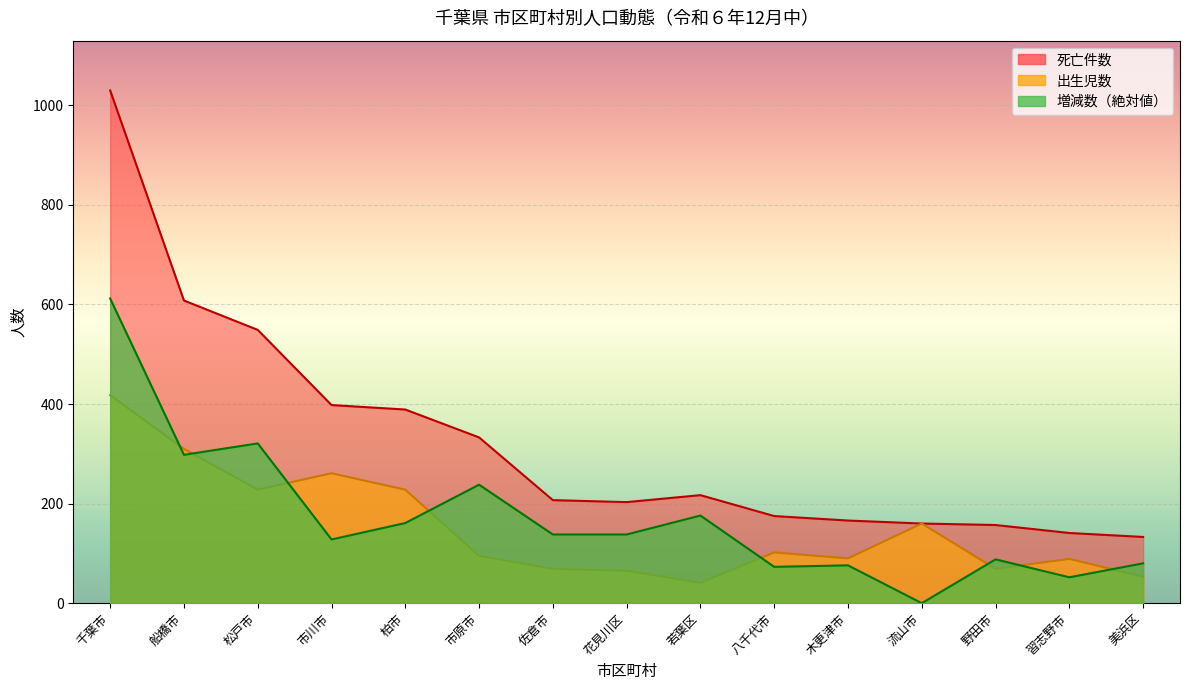

What is the value of the 死亡件数 point at the 5th from the left?

389